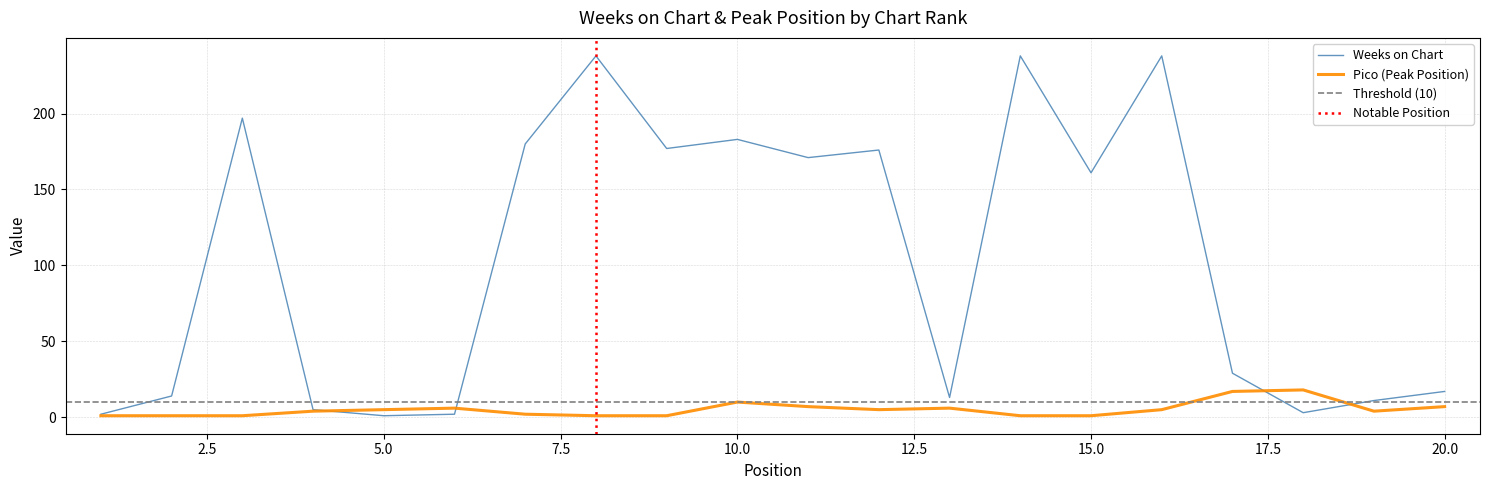

What is the greatest value displayed?

238